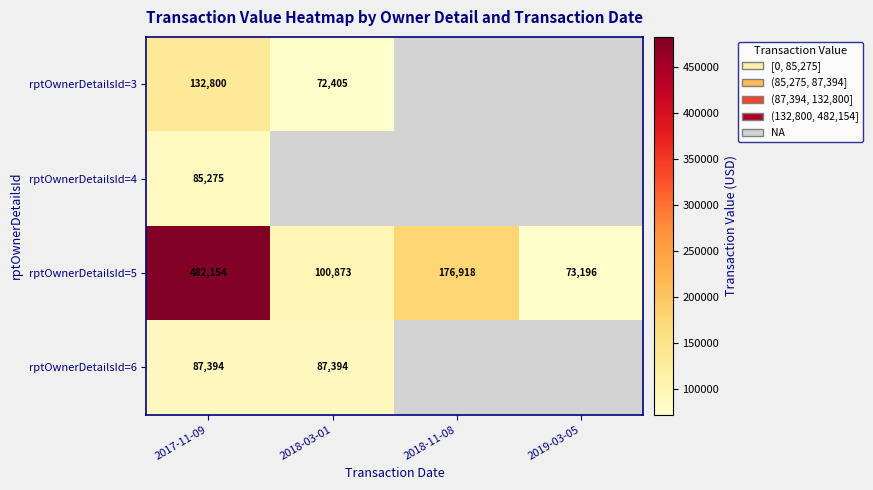

At 2017-11-09, list the series in order from largest to smallest.

rptOwnerDetailsId=5, rptOwnerDetailsId=3, rptOwnerDetailsId=6, rptOwnerDetailsId=4